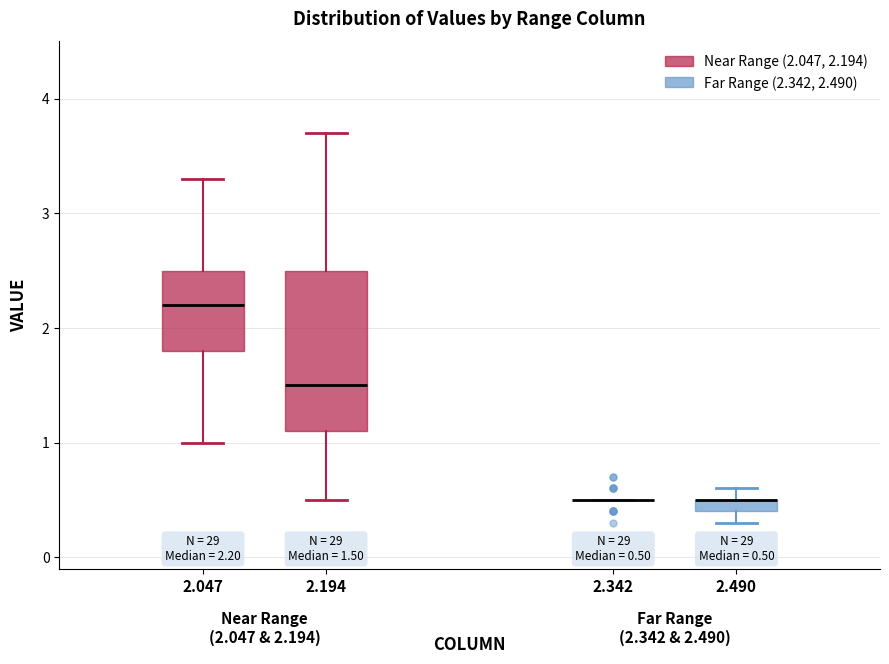

Comparing the boxes themselves (not the whiskers), which one is the tallest?

2.194